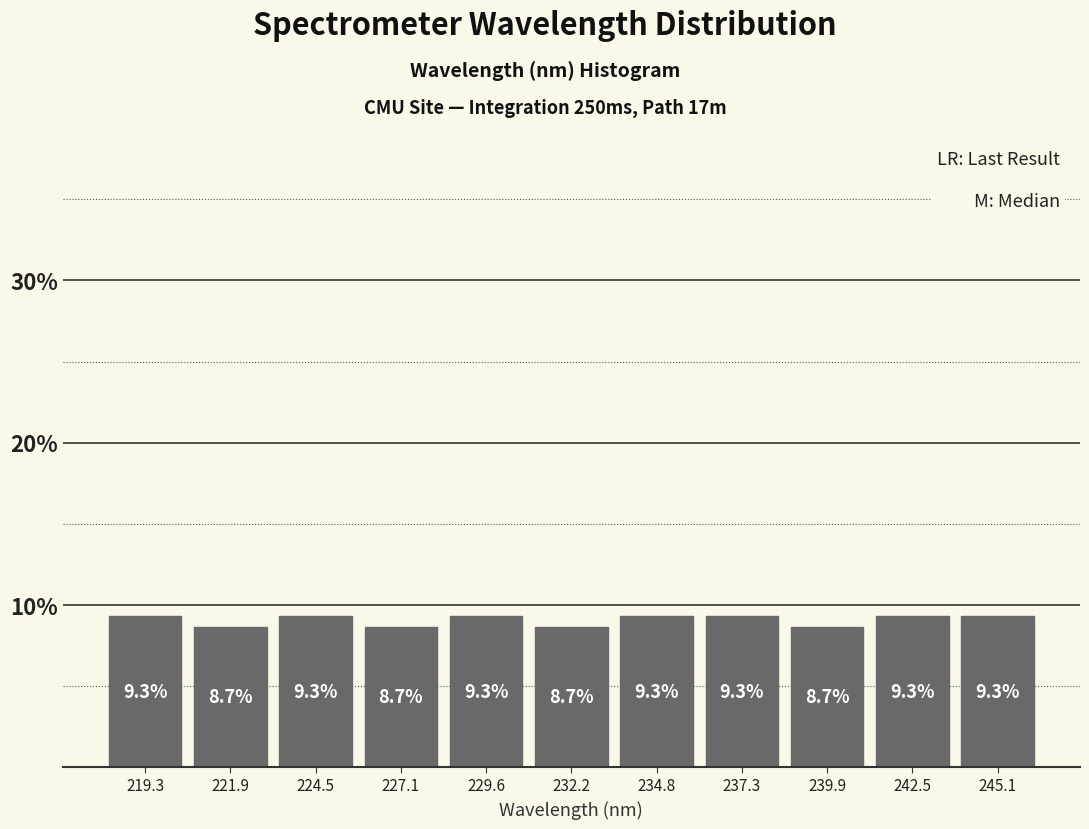

Reading left to right, list every bar in this chart as the range it spans on the x-axis followed by its height. The bar edges are not printed on the chart, so give them approximately, as read against the axis.

218.0 to 220.5: 9.3
220.5 to 223.0: 8.7
223.0 to 226.0: 9.3
226.0 to 228.5: 8.7
228.5 to 231.0: 9.3
231.0 to 233.5: 8.7
233.5 to 236.0: 9.3
236.0 to 238.5: 9.3
238.5 to 241.0: 8.7
241.0 to 244.0: 9.3
244.0 to 246.5: 9.3